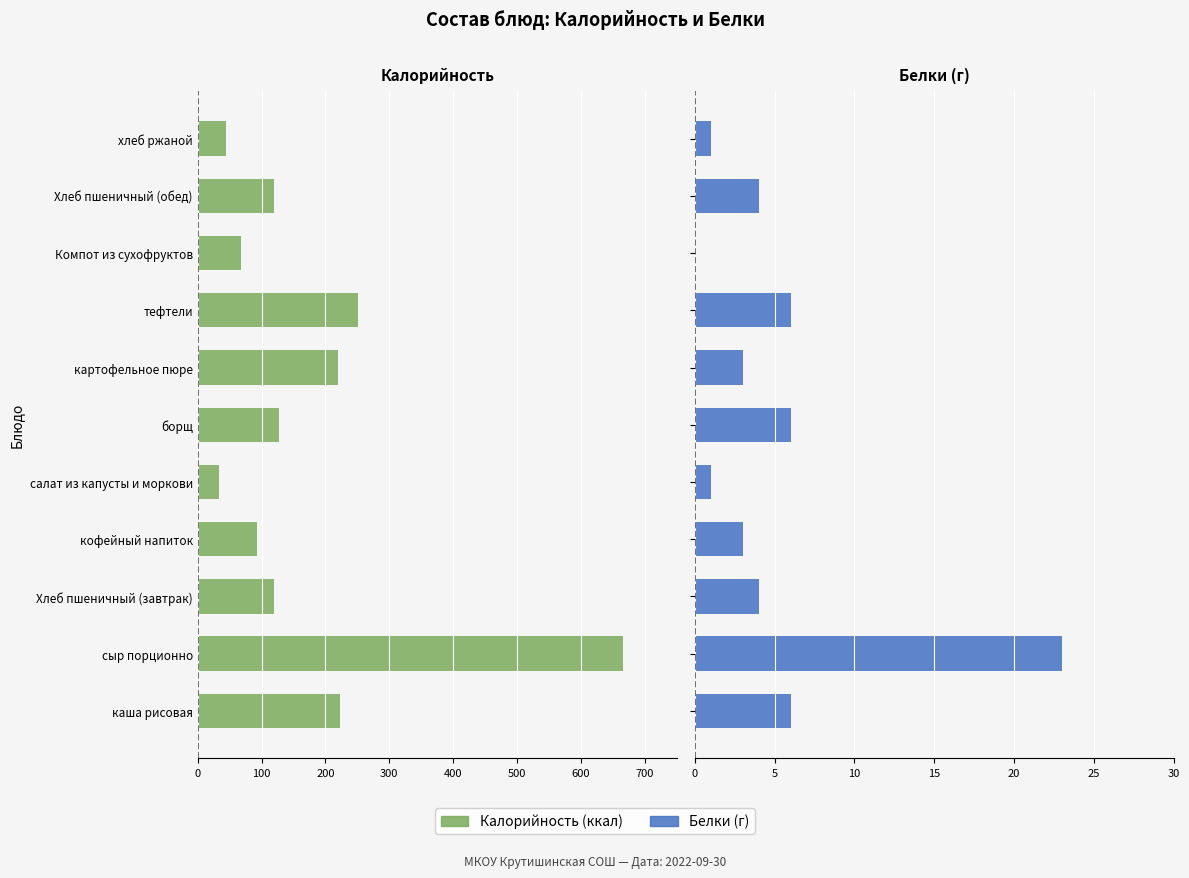

What value does the Белки series have at Хлеб пшеничный (завтрак), to the nearest 5?

5